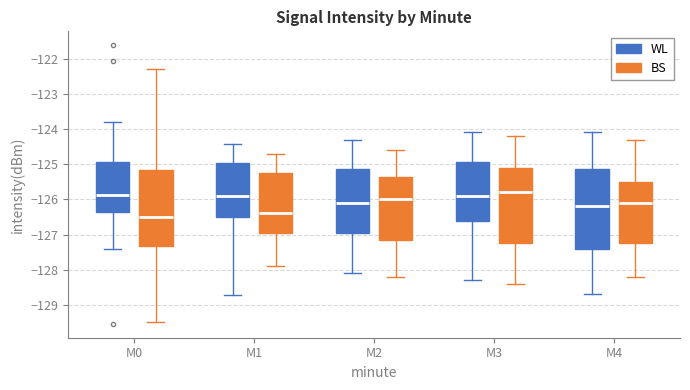

Reading left to right, read every box against the y-axis: the position of its median line, the range the box covers, and the ends of its whiskers. The values are not printed on the chart, so give them approximately, as read against the axis.

M0 (WL): median -125.9, box -126.4 to -124.9, whiskers -127.4 to -123.8
M0 (BS): median -126.5, box -127.3 to -125.2, whiskers -129.5 to -122.3
M1 (WL): median -125.9, box -126.5 to -125.0, whiskers -128.7 to -124.4
M1 (BS): median -126.4, box -126.9 to -125.2, whiskers -127.9 to -124.7
M2 (WL): median -126.1, box -126.9 to -125.1, whiskers -128.1 to -124.3
M2 (BS): median -126.0, box -127.1 to -125.3, whiskers -128.2 to -124.6
M3 (WL): median -125.9, box -126.6 to -124.9, whiskers -128.3 to -124.1
M3 (BS): median -125.8, box -127.2 to -125.1, whiskers -128.4 to -124.2
M4 (WL): median -126.2, box -127.4 to -125.1, whiskers -128.7 to -124.1
M4 (BS): median -126.1, box -127.2 to -125.5, whiskers -128.2 to -124.3